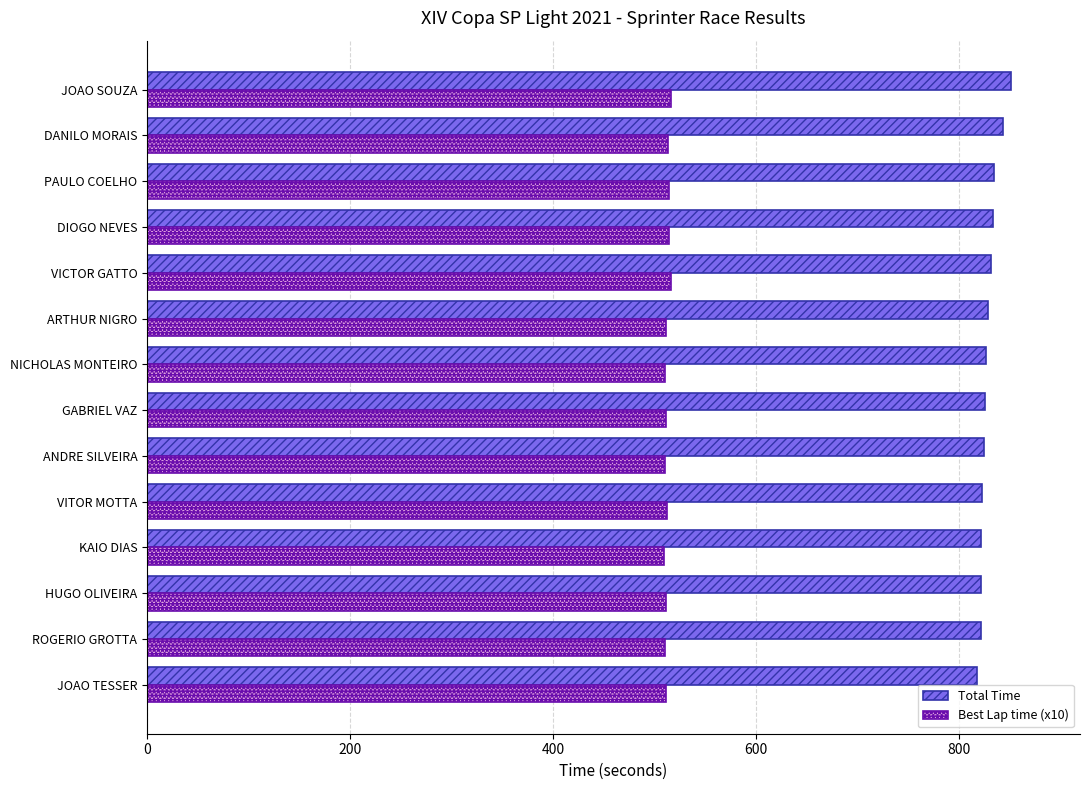

What is the difference between the second highest and minimum values in the Best Lap time (x10) series?

6.3